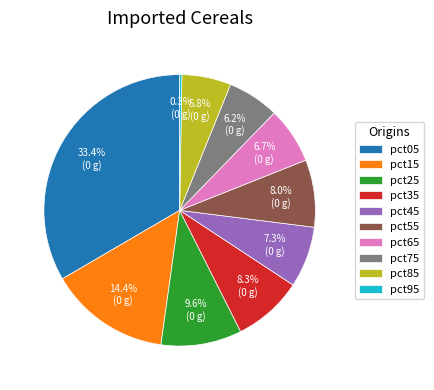

Between pct55 and pct85, which is larger?

pct55